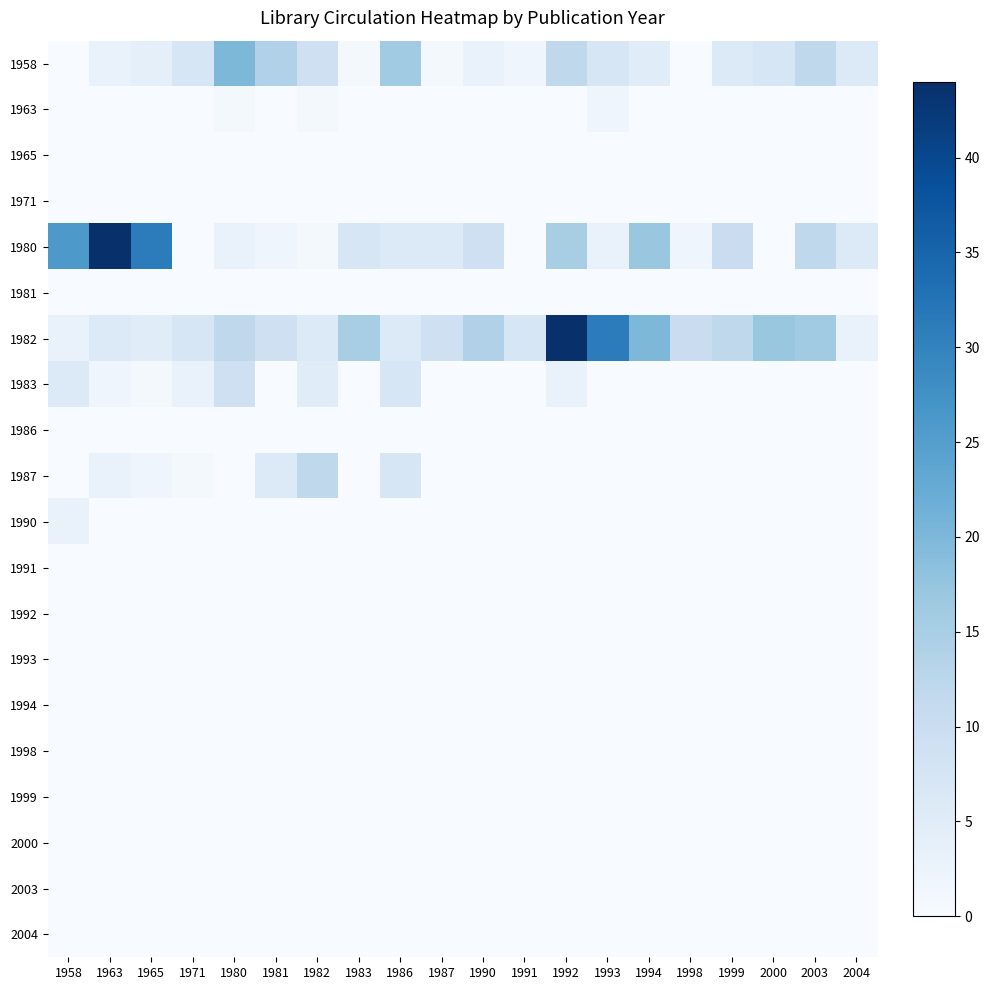

What is the difference between the highest and lowest values at 1980?

20